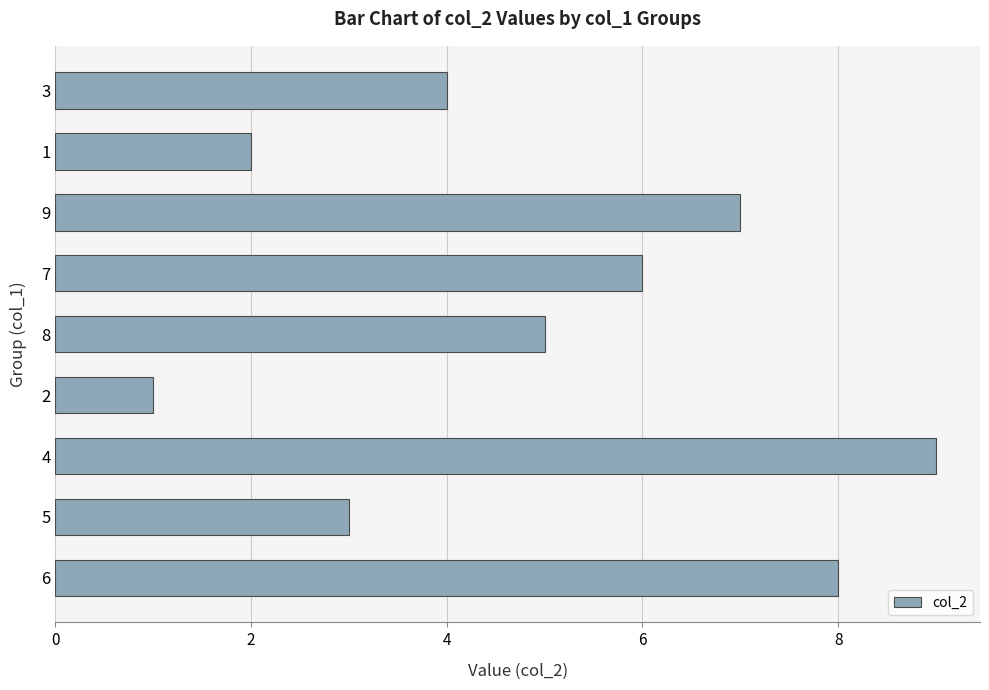

What is the difference between the values at 2 and 8?

4